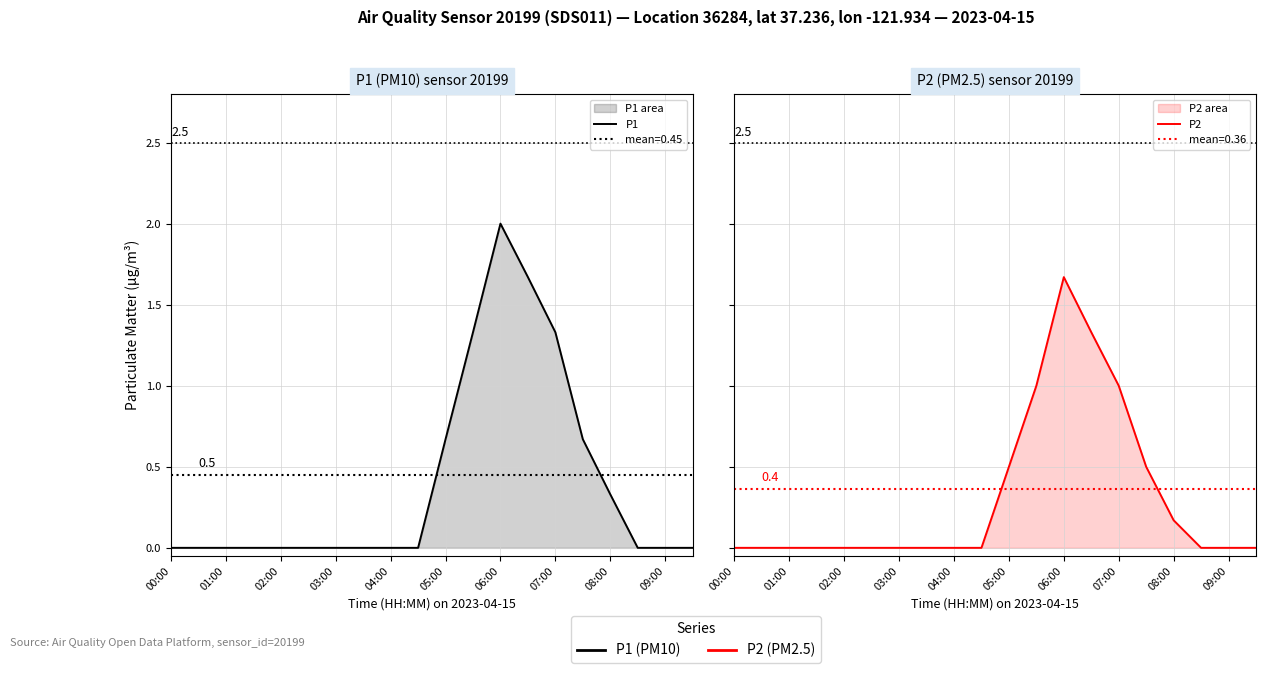

What is the sum of all P2 values?

6.2